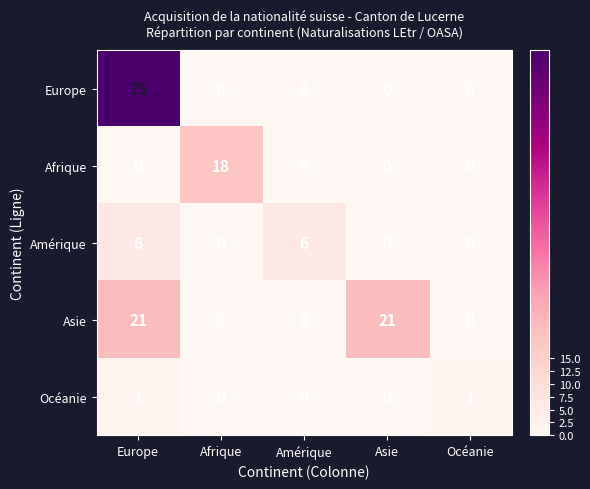

The Asie series shows 0 at Océanie. True or false?

True